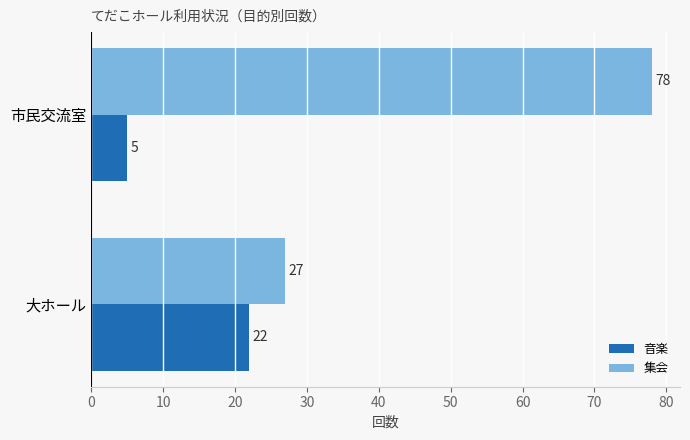

Is the value of 音楽 at 大ホール greater than the value of 集会 at 大ホール?

No